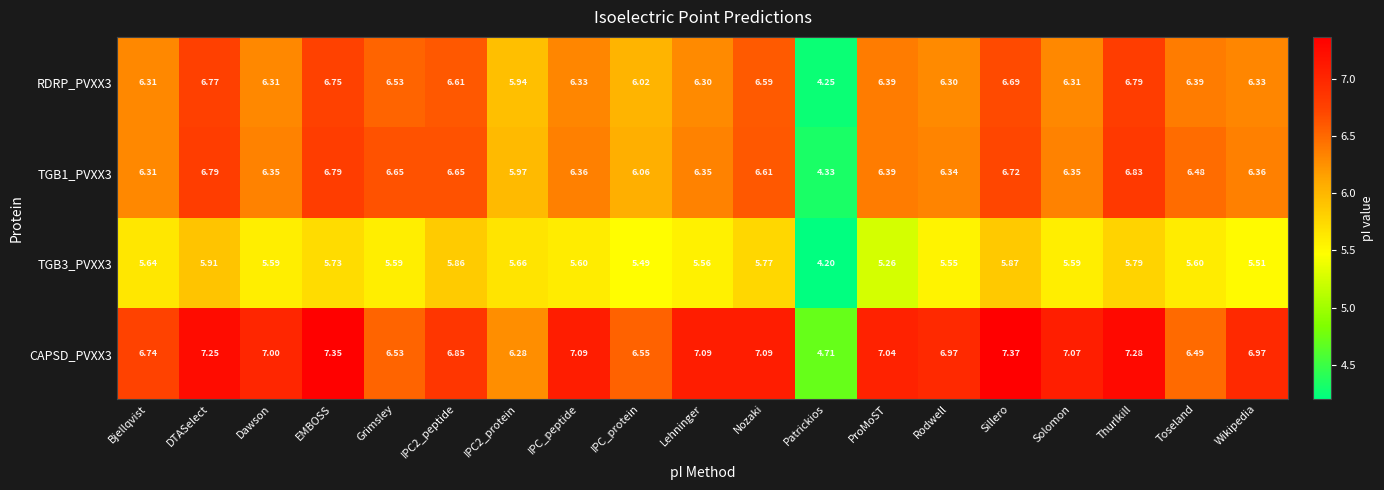

What is the total value across all series at Solomon?

25.3